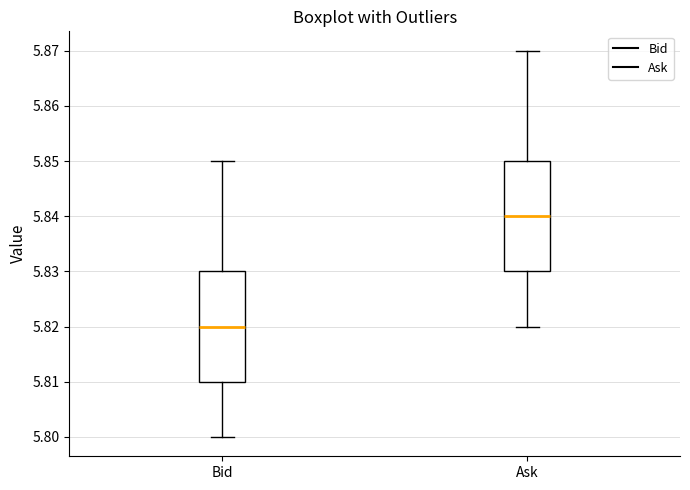

Where does the upper whisker of the box for Ask end on the y-axis? The values are not printed on the chart, so give them approximately, as read against the axis.

5.87